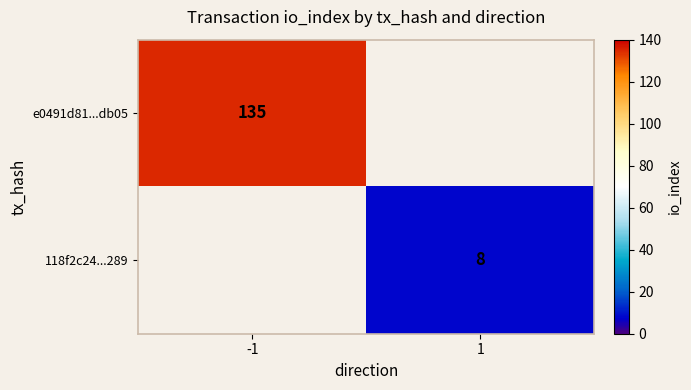

Is it true that 118f2c24...289 equals 14 at 1?

False